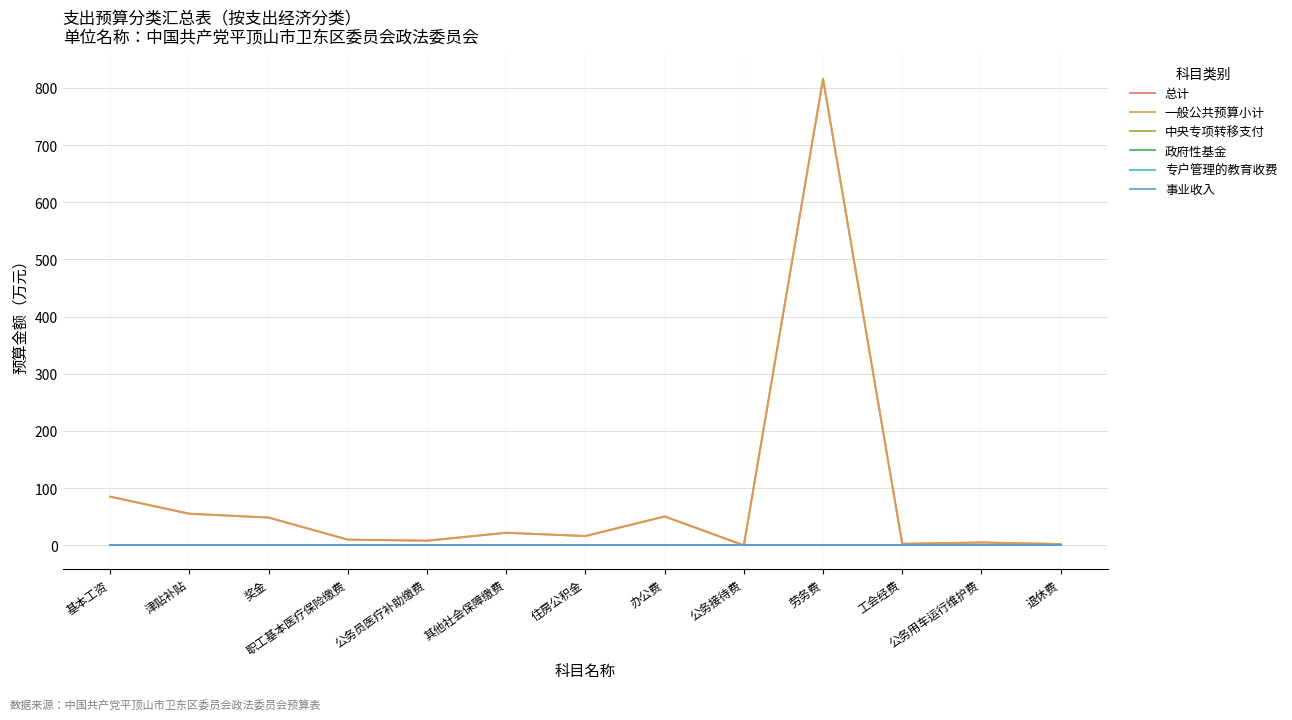

Is this an area chart (filled region under the line)?

No